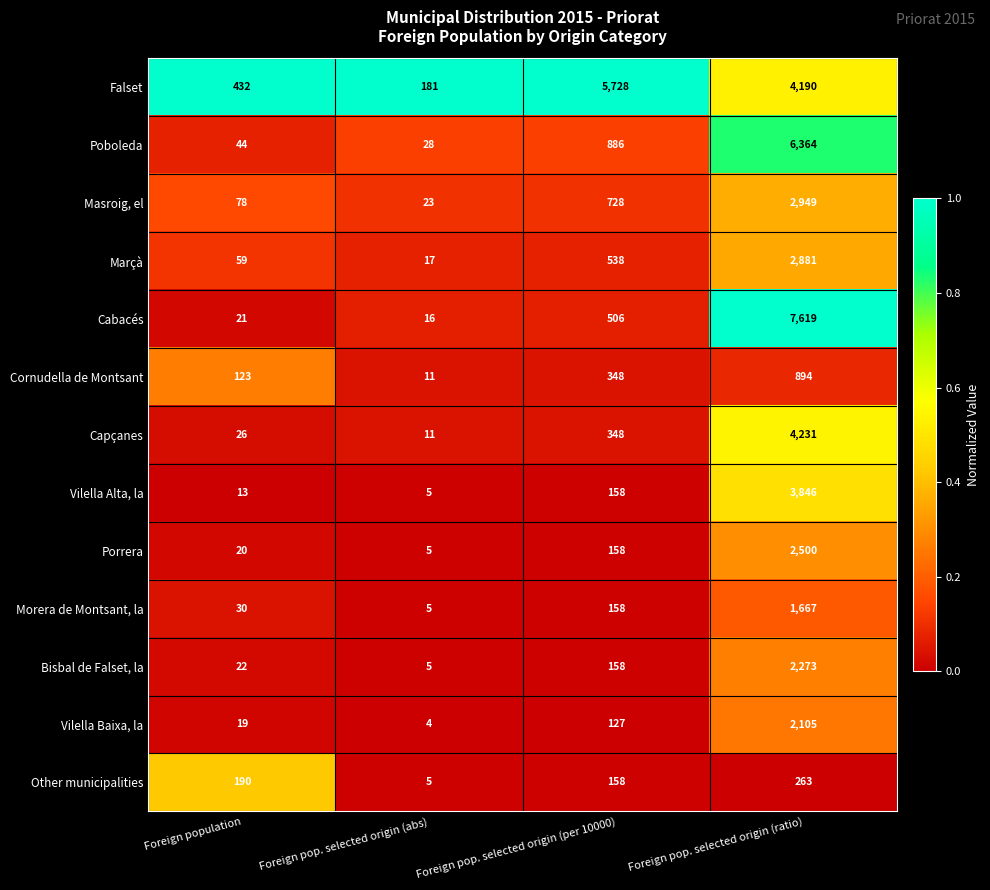

What is the minimum value for Other municipalities?

5